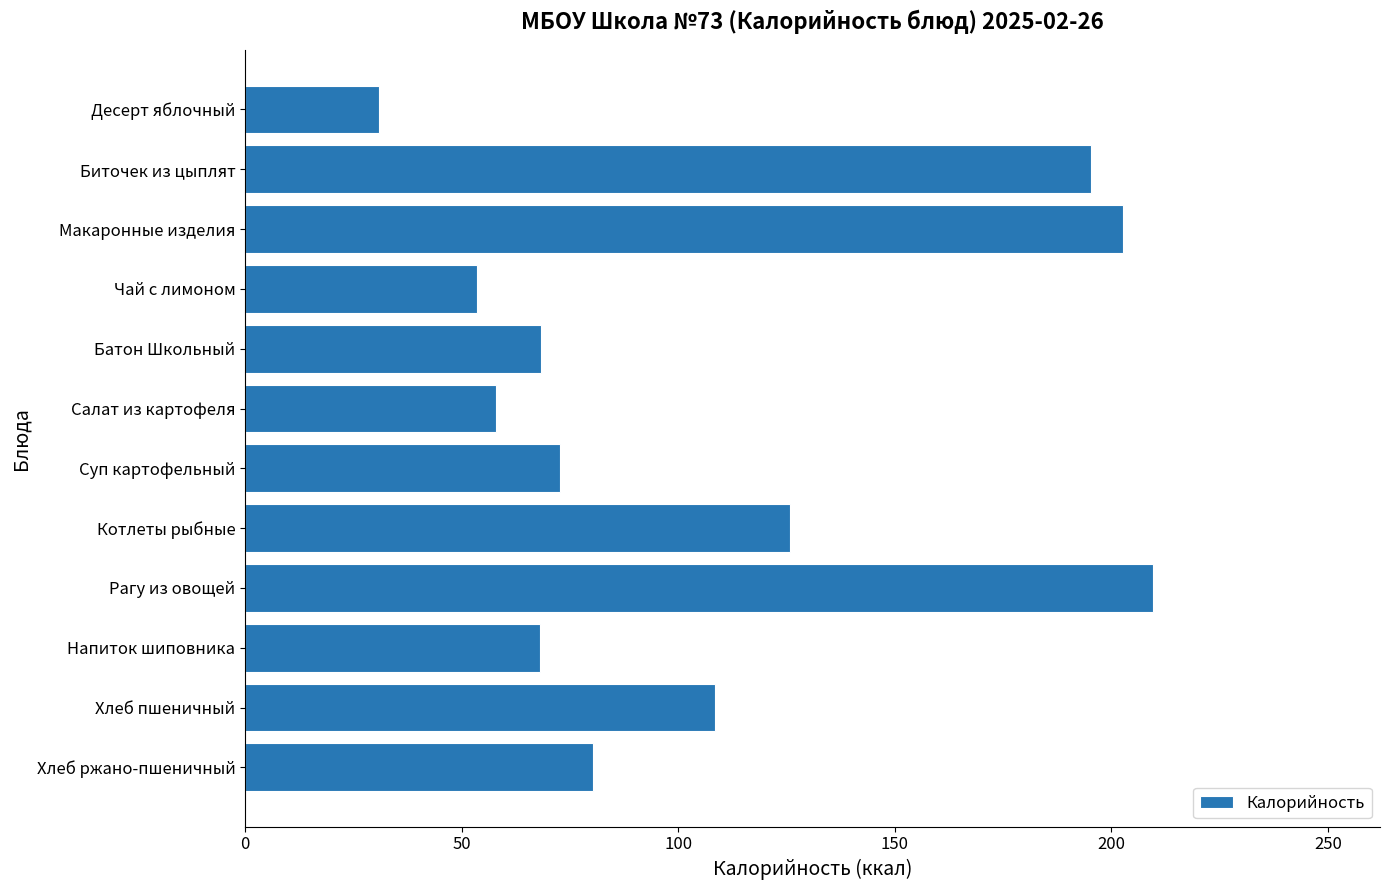

Where is the data nearest to the value 120?

Котлеты рыбные